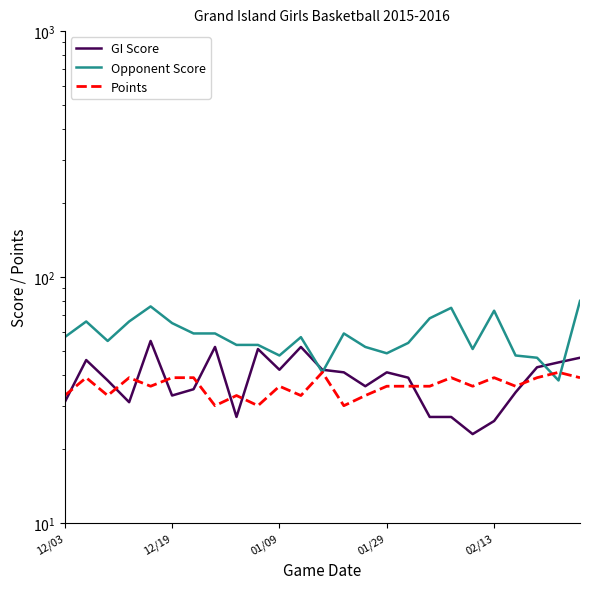

Reading left to right, list all the values displayed in this chart.

GI Score: 31	46	38	31	55	33	35	52	27	51	42	52	42	41	36	41	39	27	27	23	26	34	43	45	47
Opponent Score: 57	66	55	66	76	65	59	59	53	53	48	57	41	59	52	49	54	68	75	51	73	48	47	38	80
Points: 33	39	33	39	36	39	39	30	33	30	36	33	41	30	33	36	36	36	39	36	39	36	39	41	39